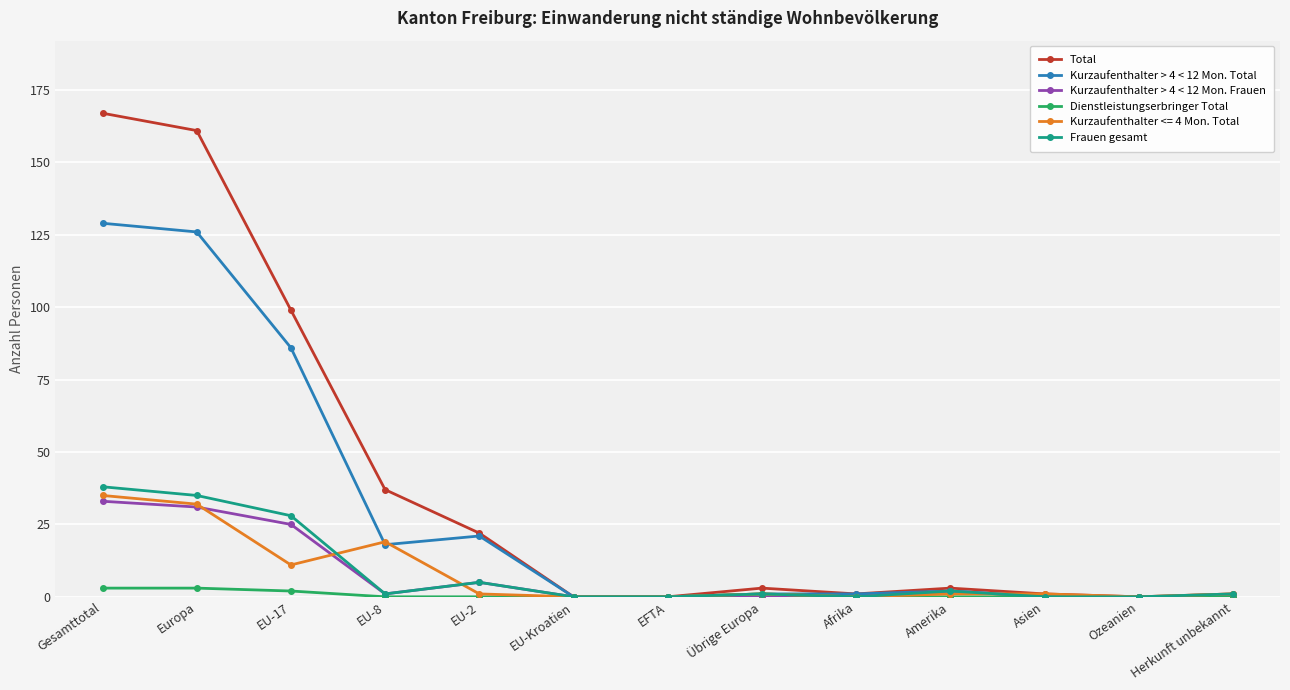

Which series has the largest range (max minus min)?

Total